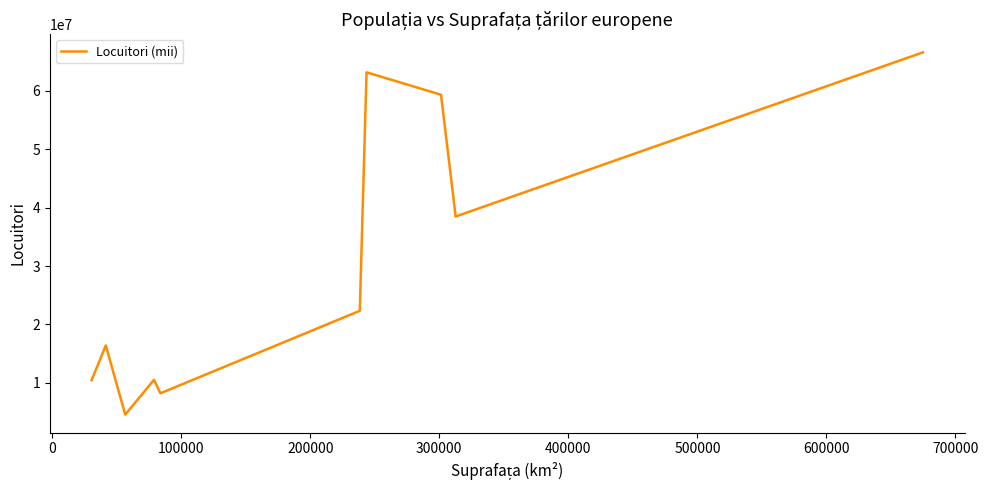

What is the maximum value shown in the chart?

66600000